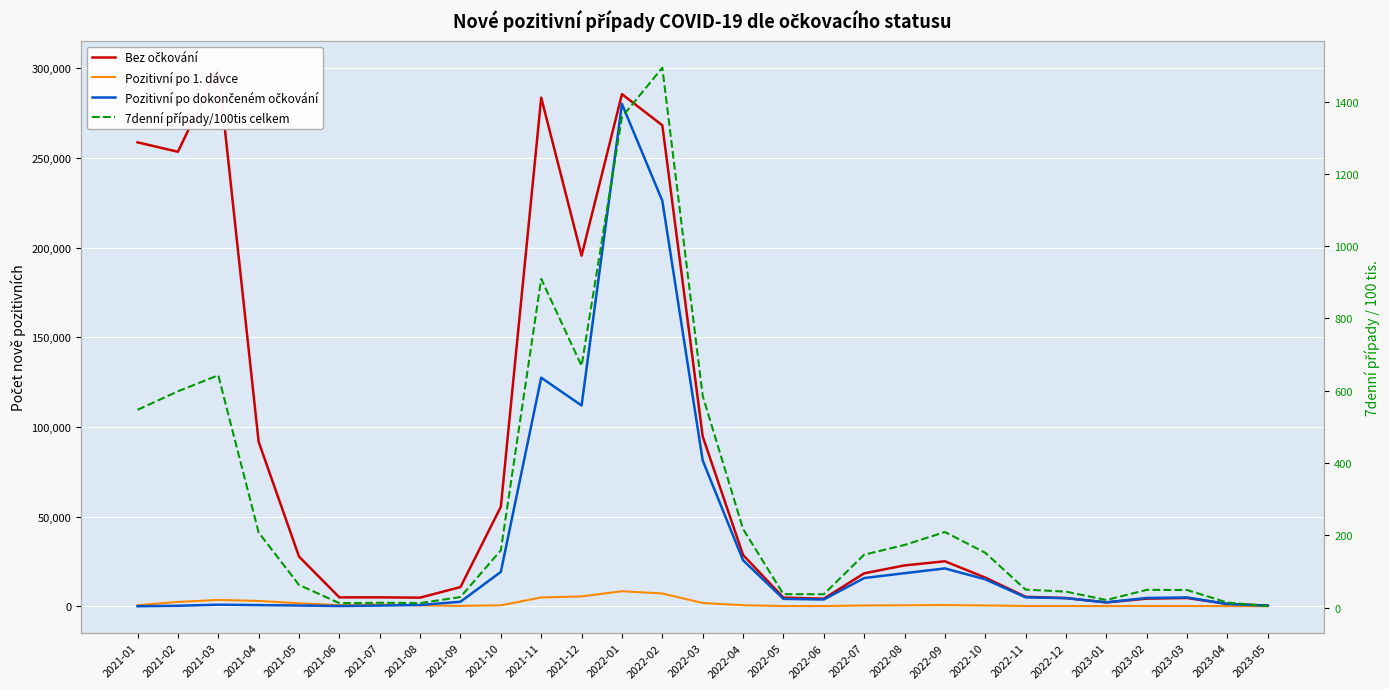

Which series has the largest total across all categories?

Bez očkování